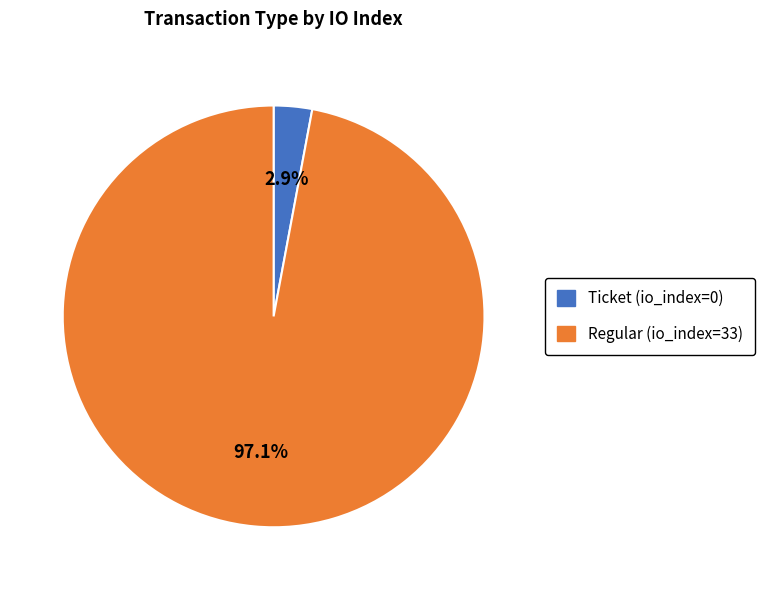

Which slice is the largest?

Regular (io_index=33)